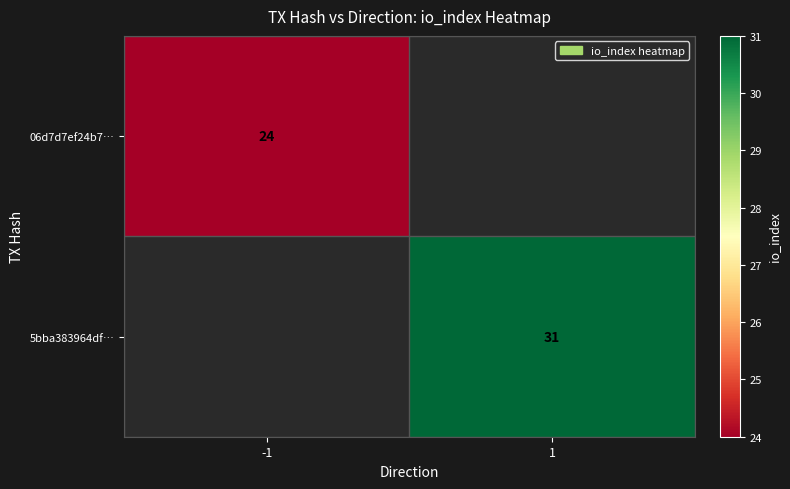

The 06d7d7ef24b7… series shows 24 at -1. True or false?

True